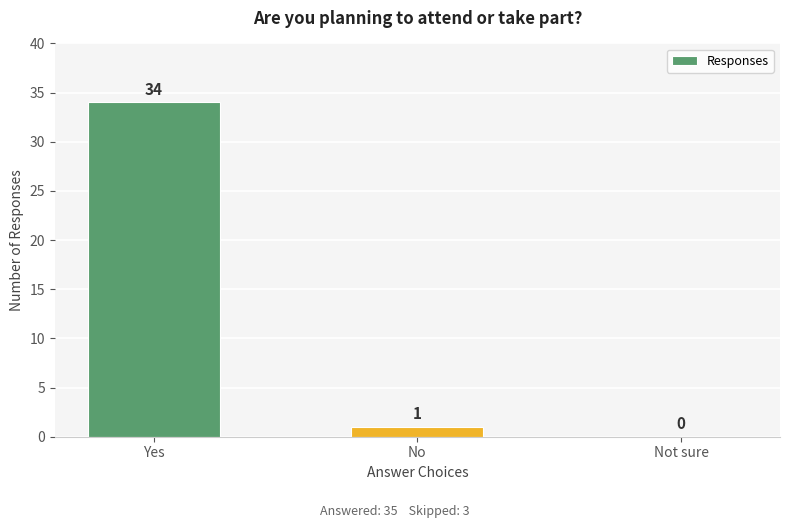

What is the change in value from Yes to Not sure?

-34